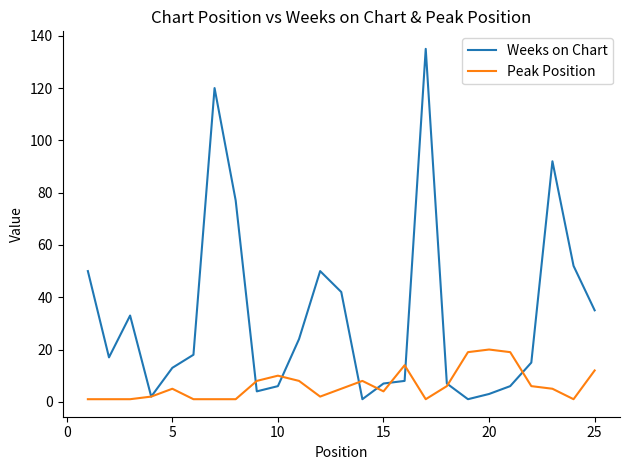

True or false: Weeks on Chart has more than 1 interior local peaks.

True